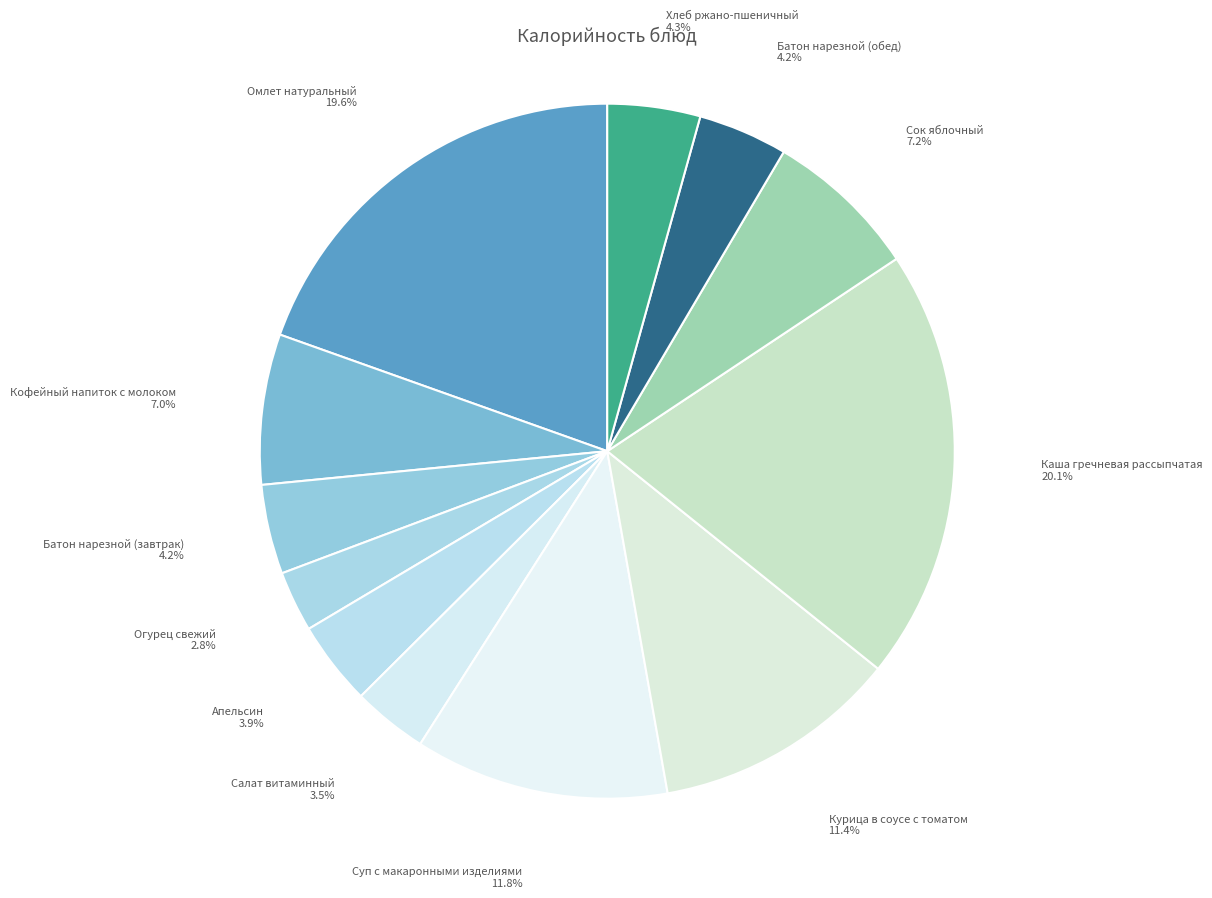

Count the number of slices in the pie.

12